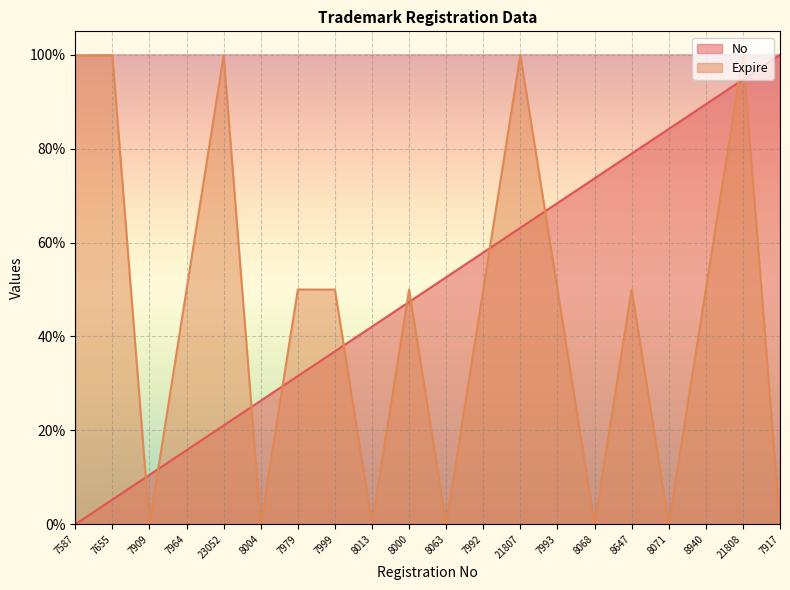

The Expire series shows 0.0 at 8013. True or false?

True